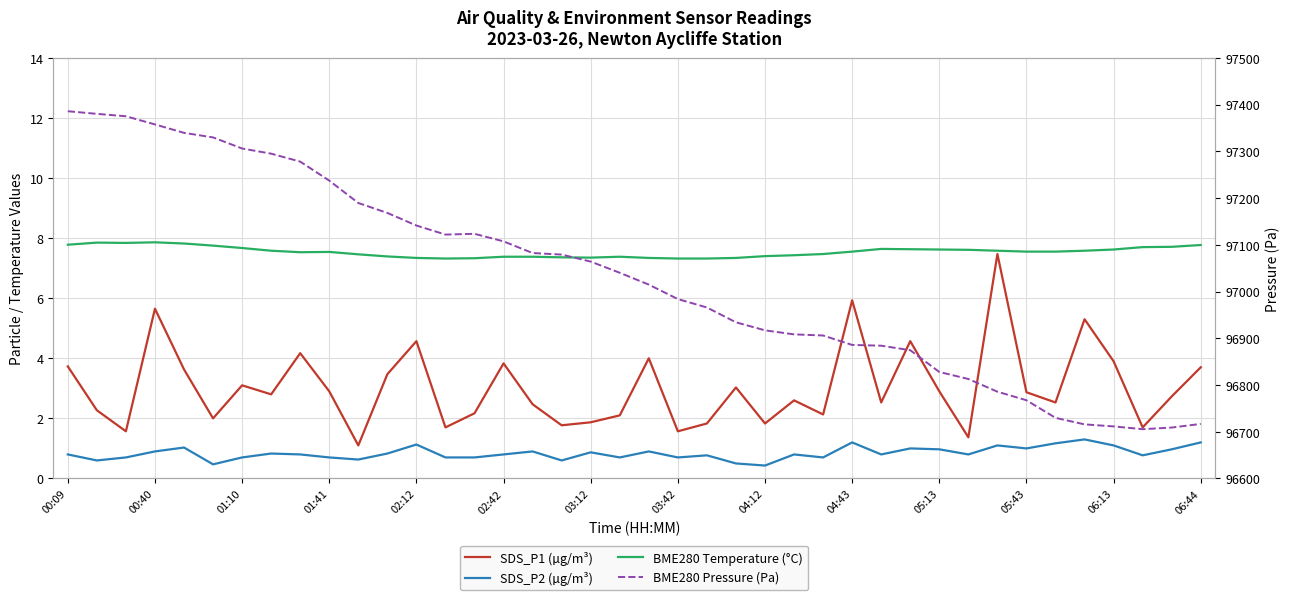

The value of SDS_P2 (µg/m³) at 02:12 is 1.1. True or false?

True